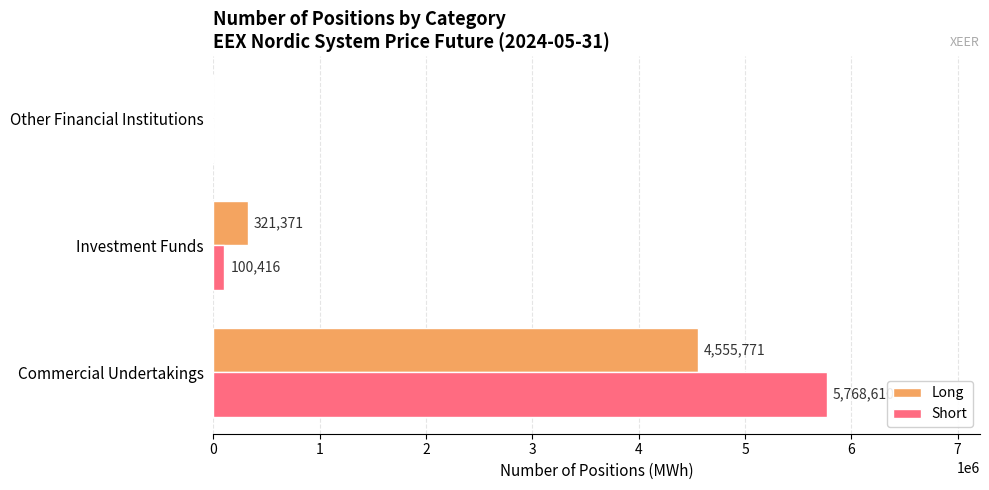

What are all the series names shown in the legend?

Long, Short